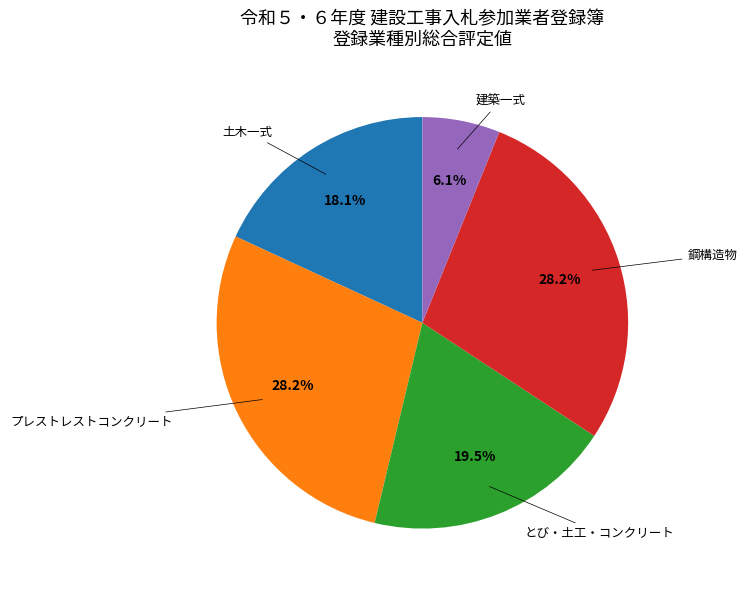

Does any single category account for the majority?

No